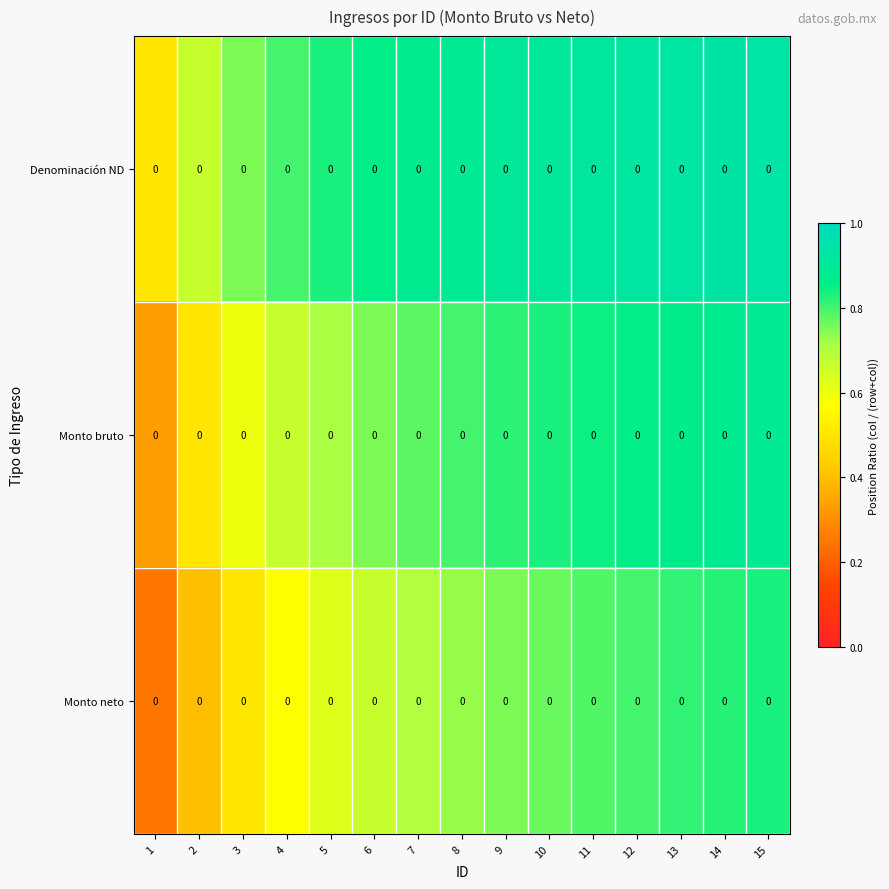

The Monto bruto series shows 0.3 at 3. True or false?

False